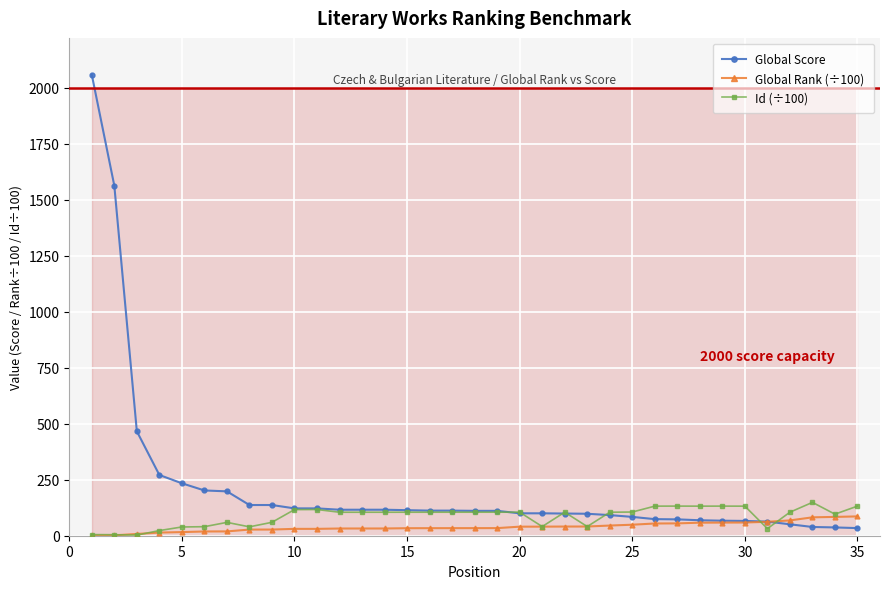

Between 11 and 34, which is larger?

11